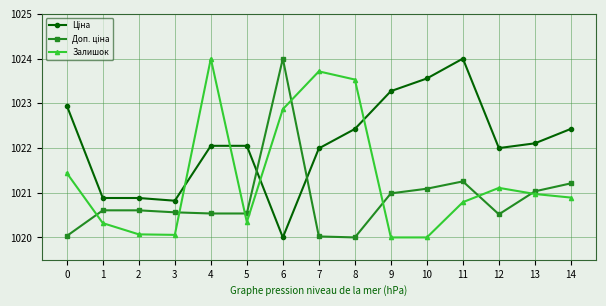

What is the sum of the Залишок values at 4 and 0?

2045.4